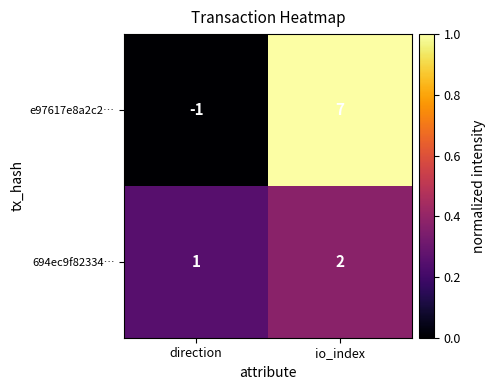

At which label is 694ec9f82334… closest to 1?

direction